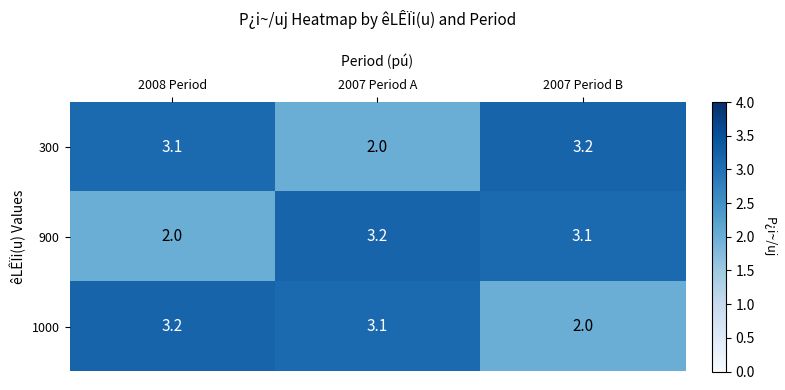

What is the maximum value shown in the chart?

3.2